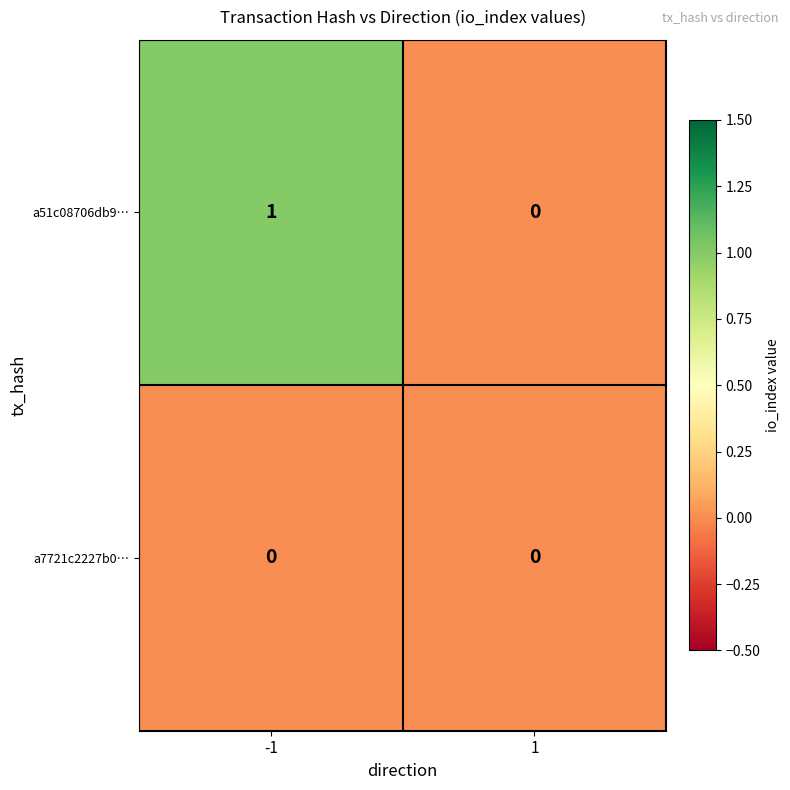

Which series changed the most between -1 and 1?

a51c08706db9…